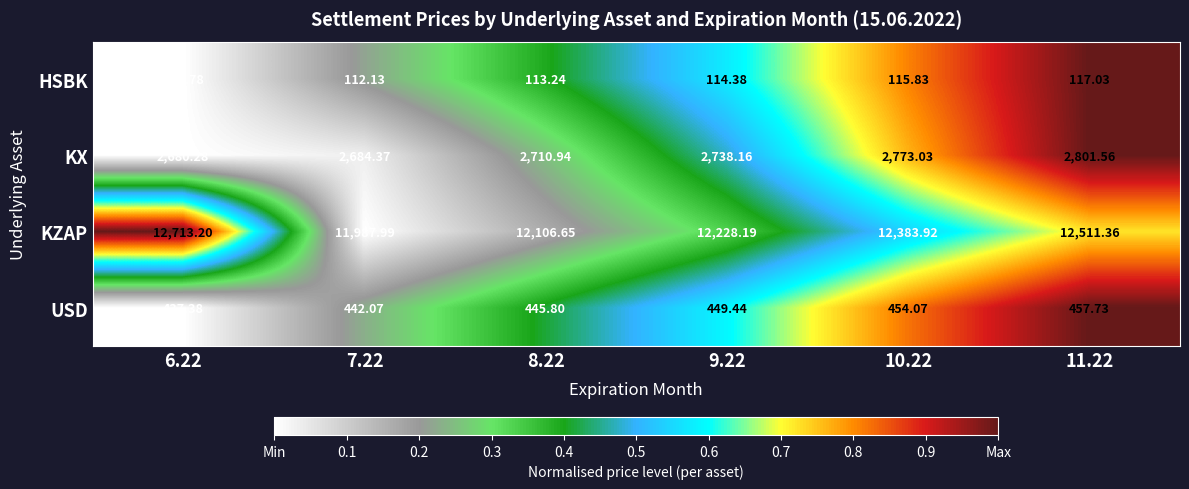

Which series has the widest spread of values?

KZAP